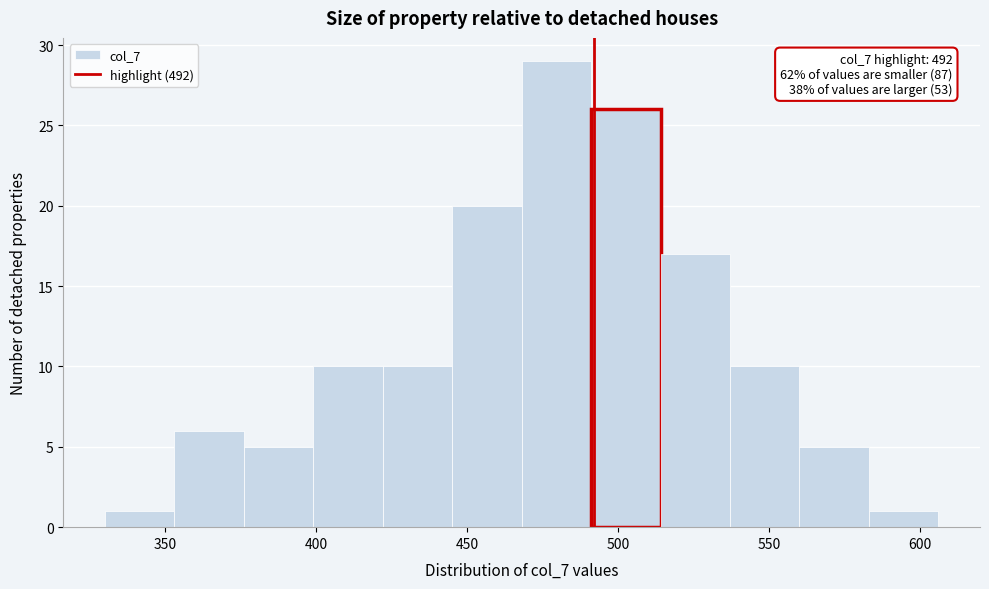

Which range on the x-axis has the tallest bar?

468 to 491